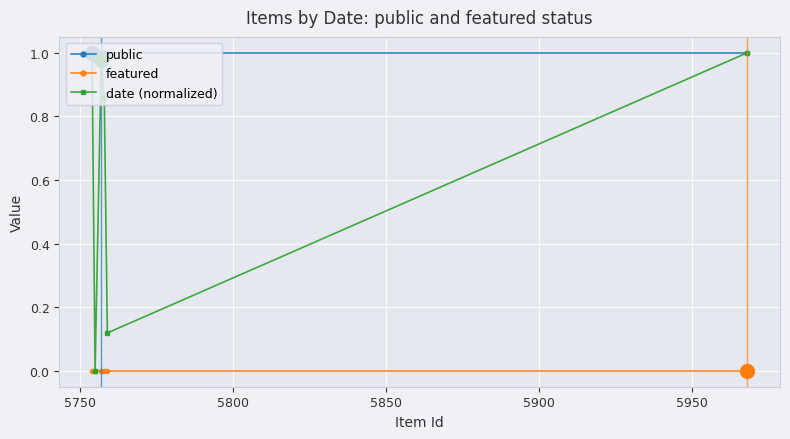

Which series has the largest range (max minus min)?

date (normalized)